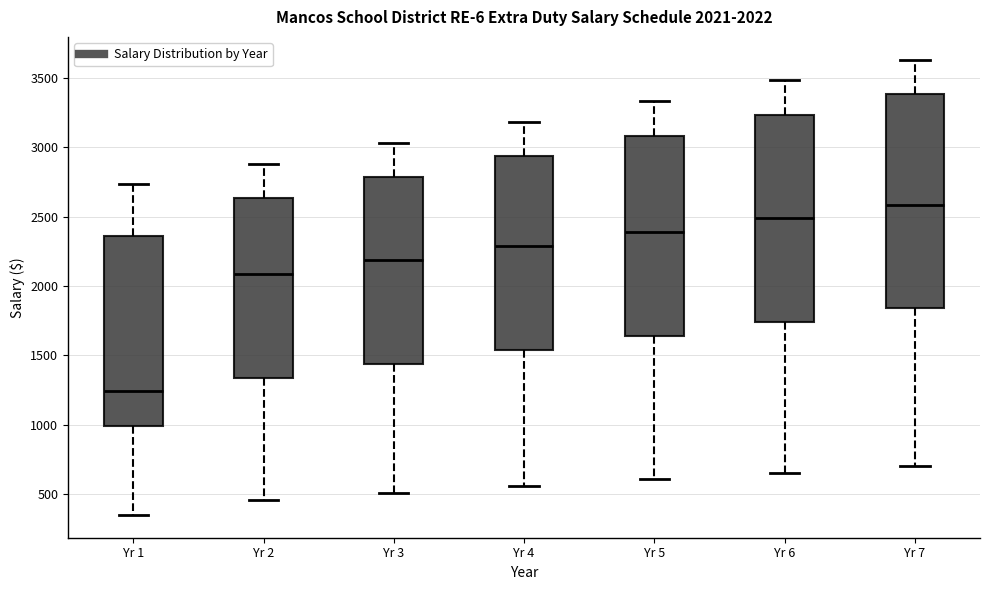

Which box has the highest median line?

Yr 7